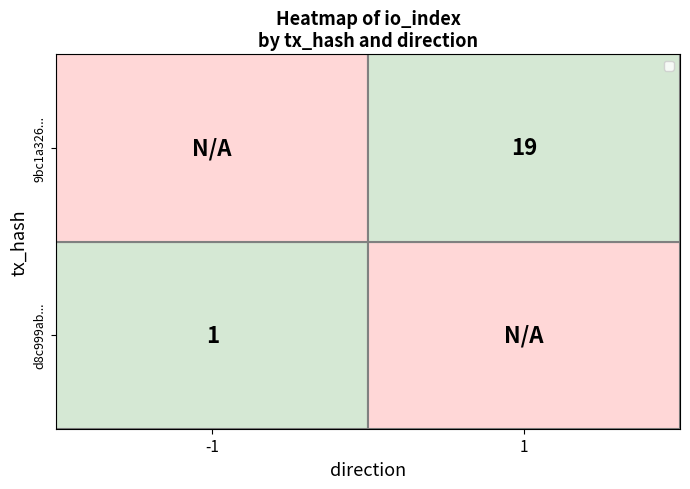

Is it true that 9bc1a326... equals 32 at 1?

False